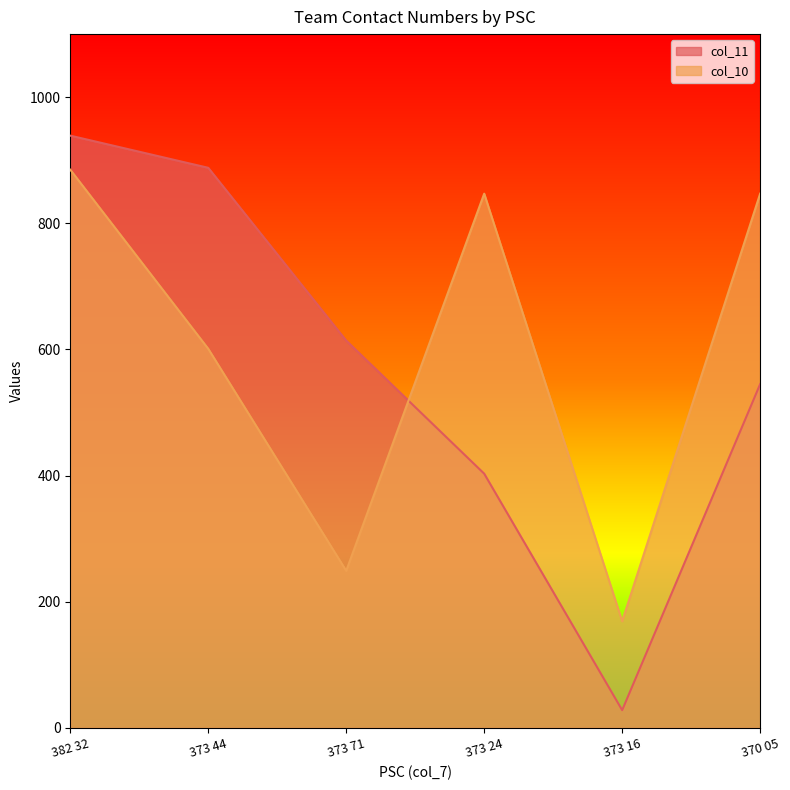

True or false: col_10 has a value of 428 at 382 32.

False